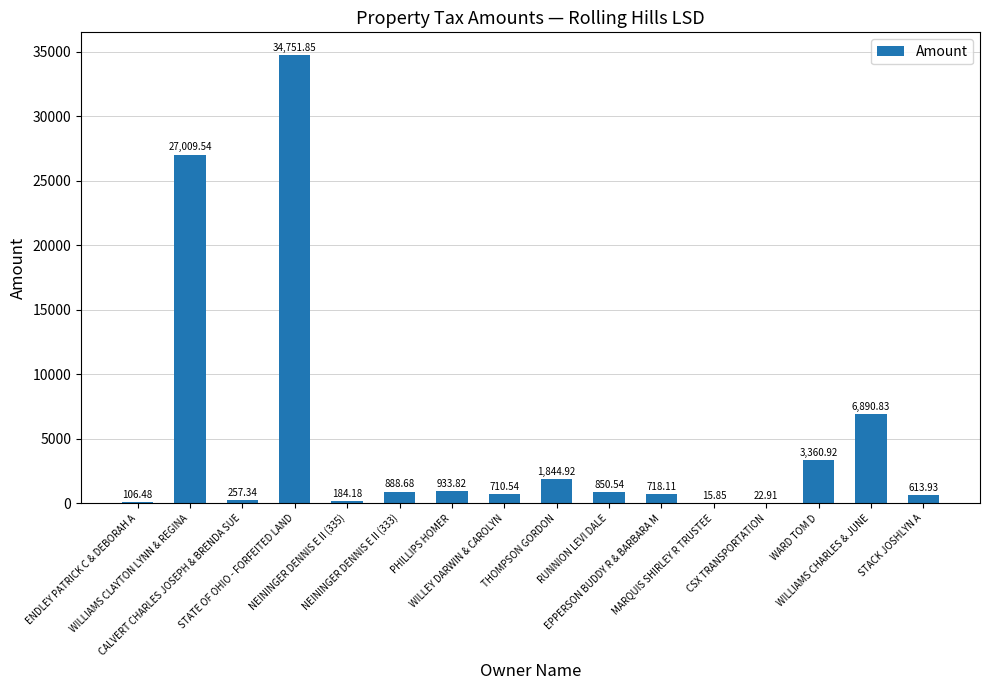

How many data points are above 850?

8